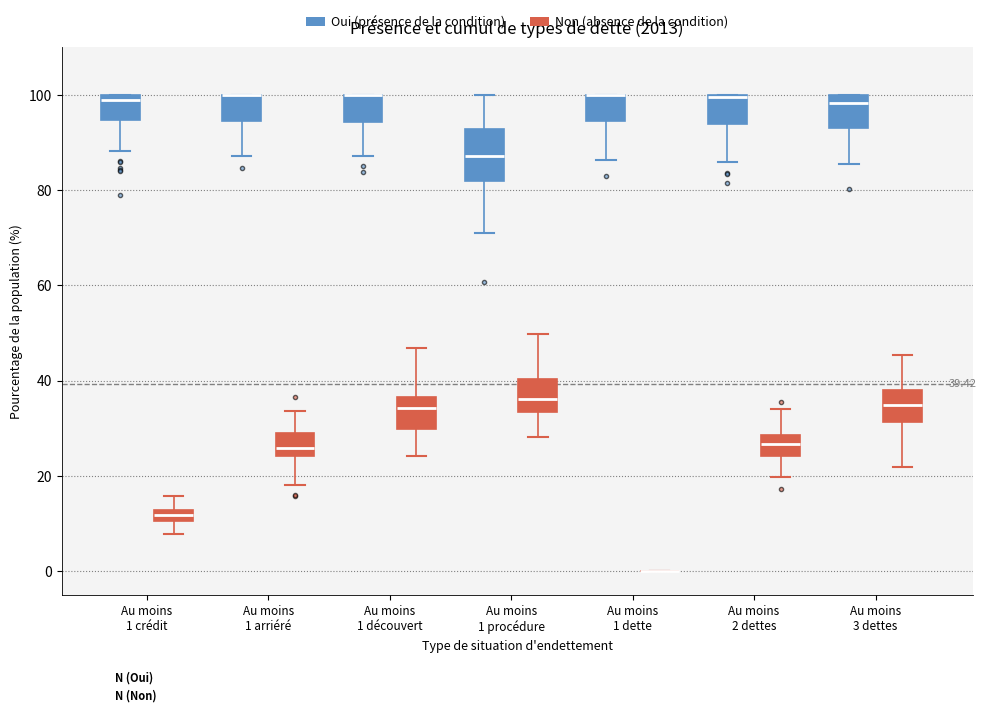

Comparing the boxes themselves (not the whiskers), which one is the tallest?

Au moins 1 procédure (Oui (présence de la condition))